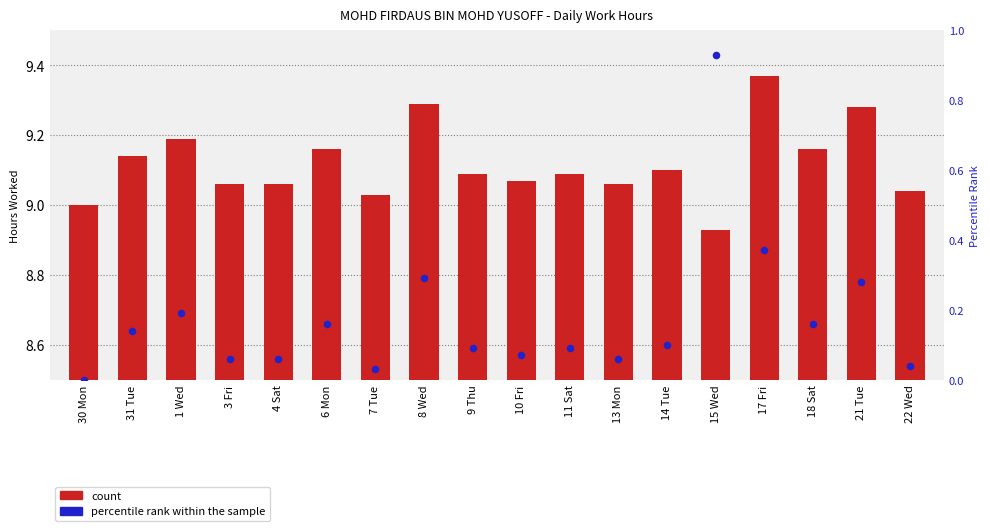

Which series contains the highest Y value?

percentile rank within the sample